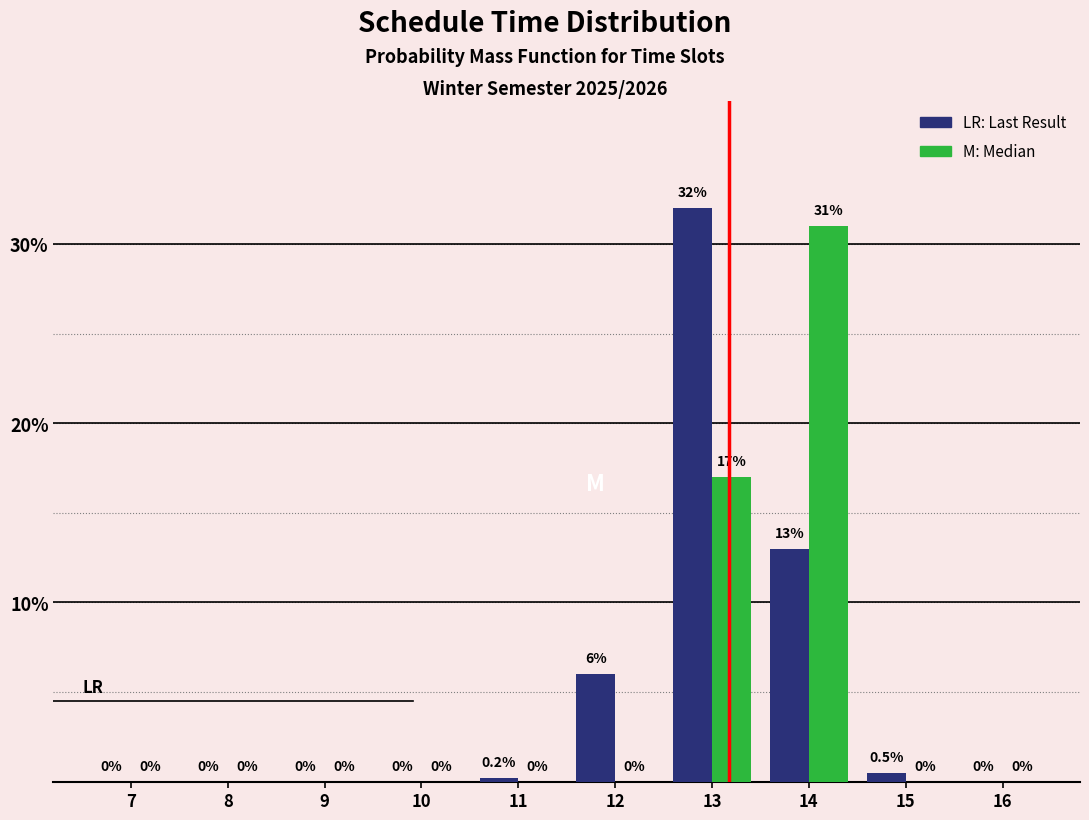

At which category does the chart reach its peak across all series?

13